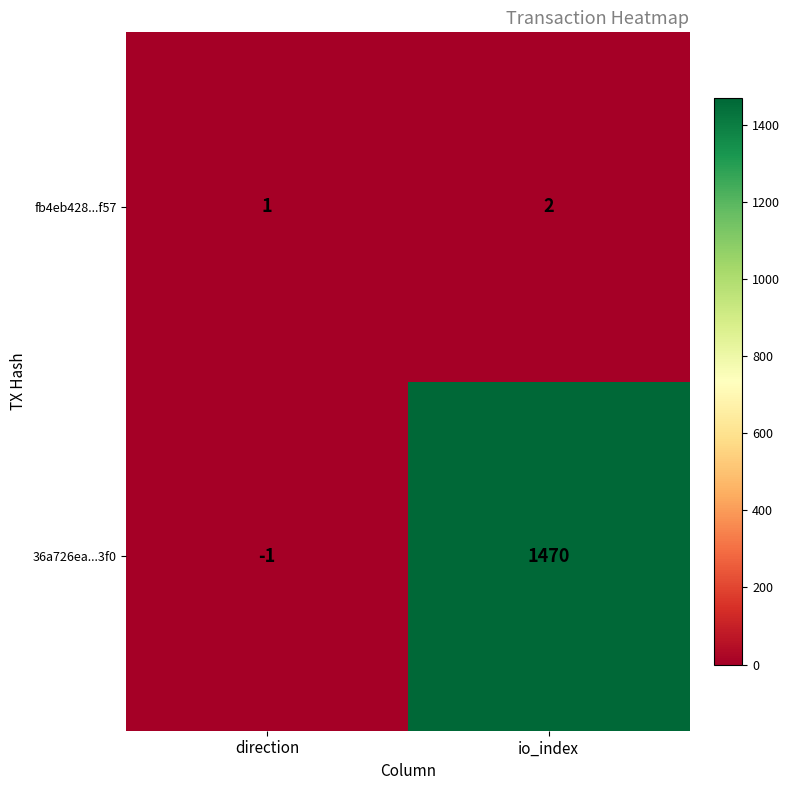

At which category is the sum across all series the highest?

io_index